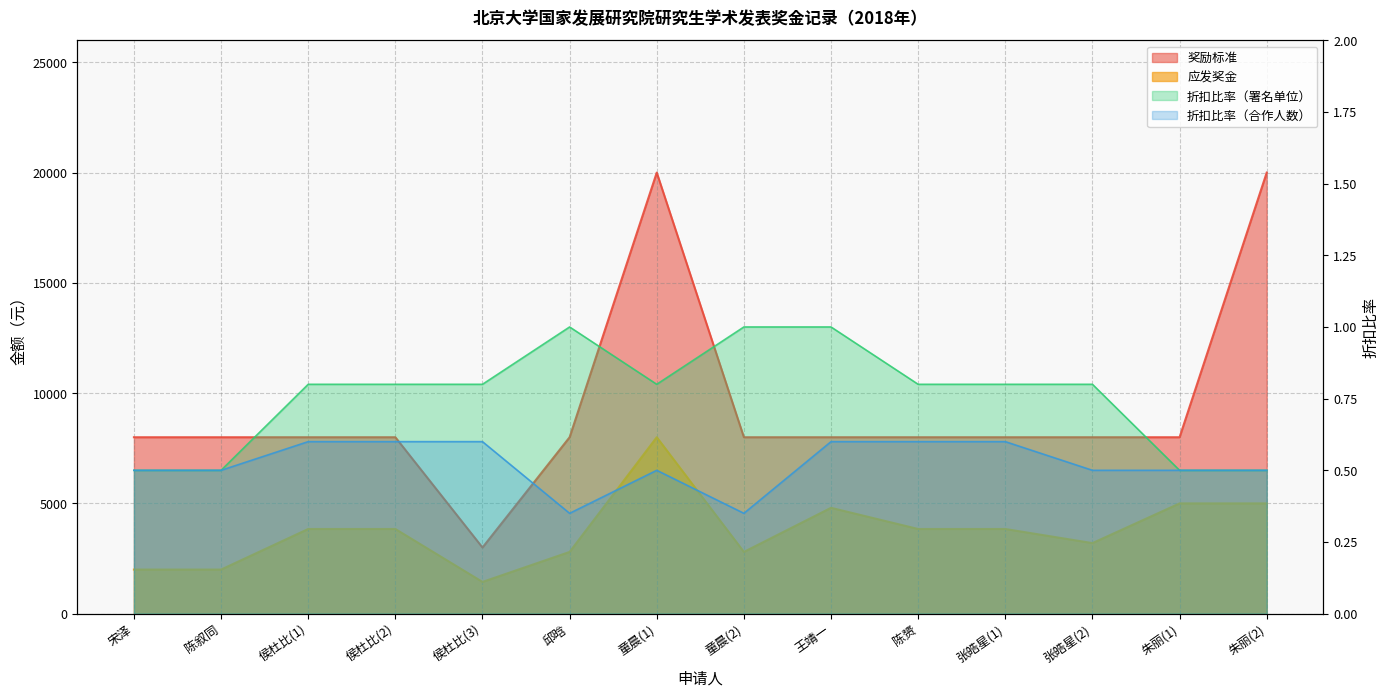

What position from the left is 侯杜比(1)?

3